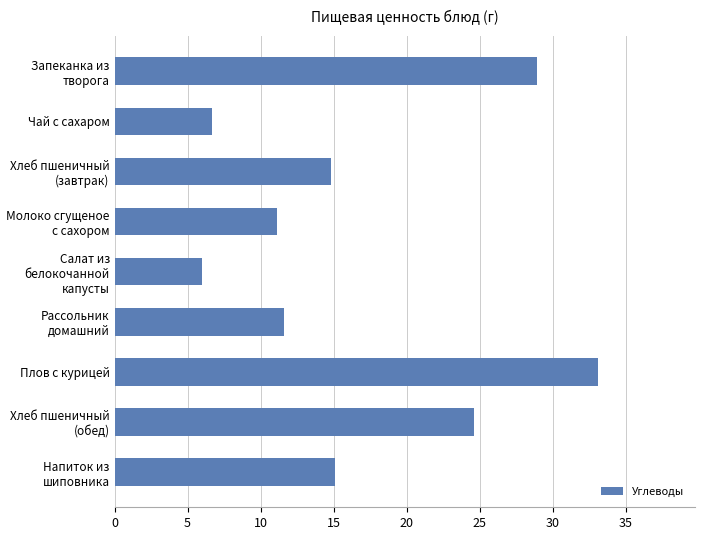

What position from the top is Напиток из шиповника?

9